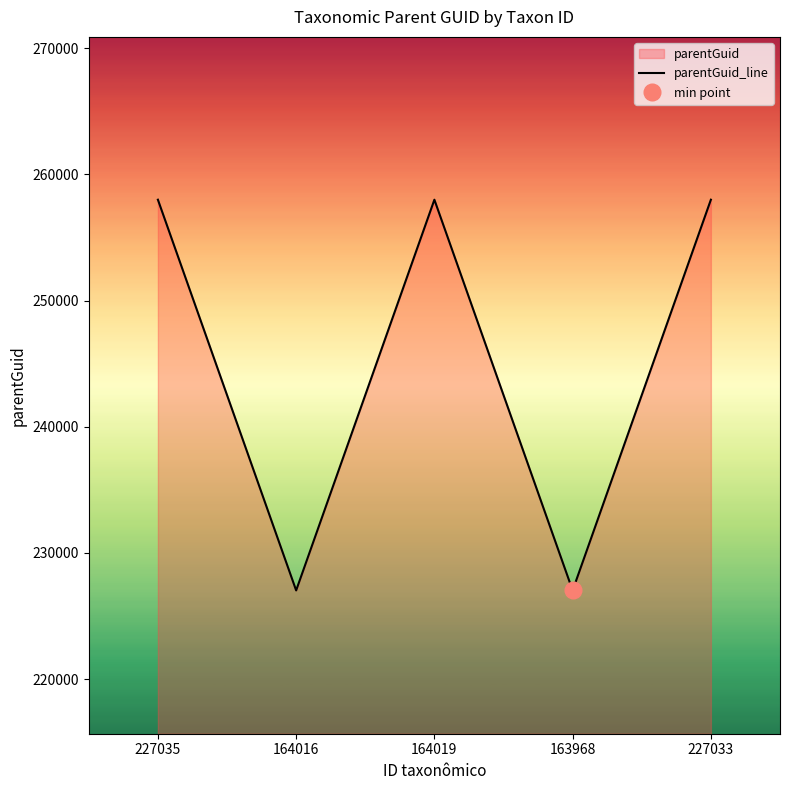

The chart shows a value of 176427 at 227033. True or false?

False